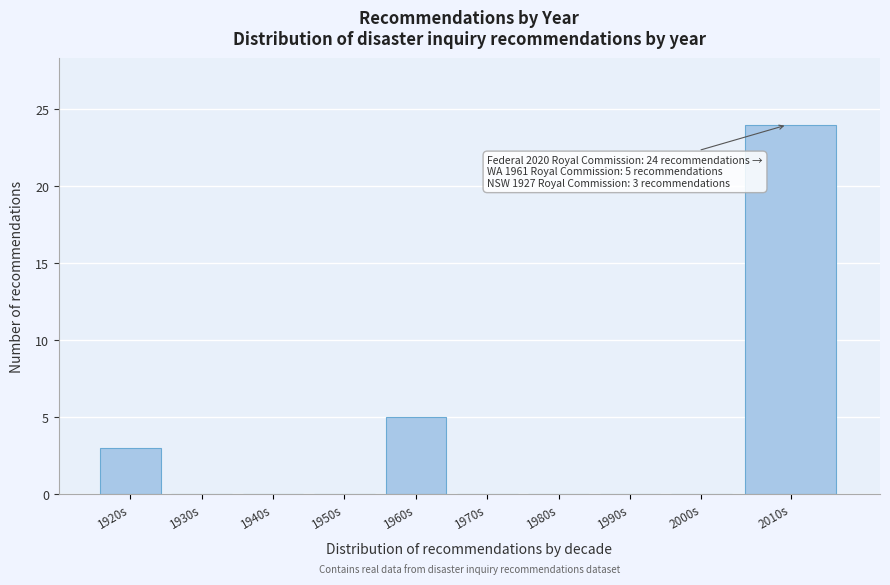

Reading left to right, what are all the values shown in this chart?

1920s=3	1930s=0	1940s=0	1950s=0	1960s=5	1970s=0	1980s=0	1990s=0	2000s=0	2010s=24